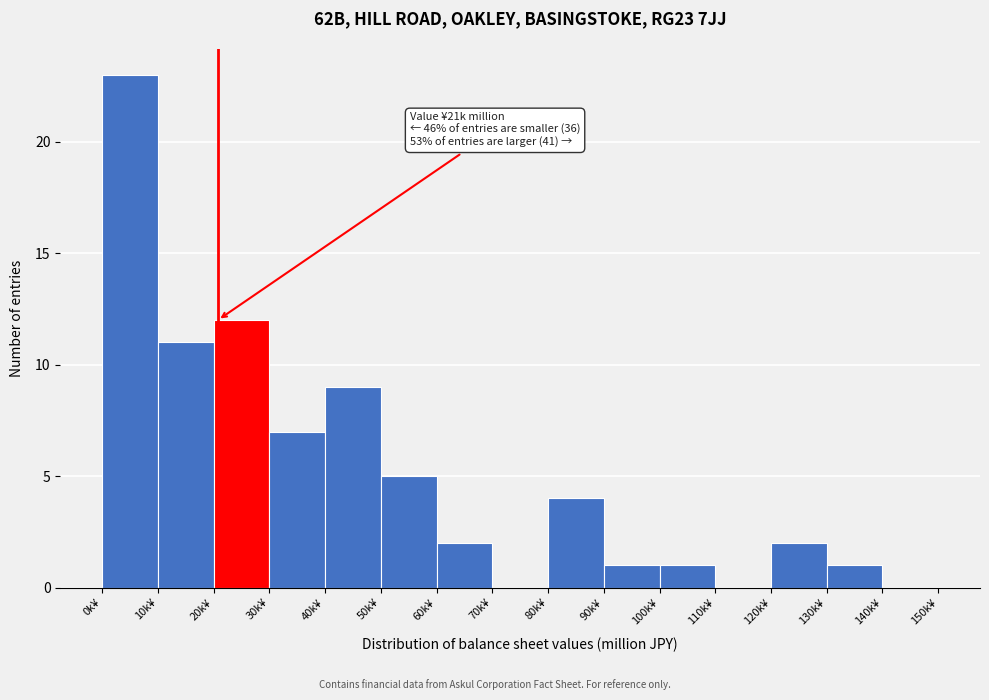

Reading left to right, extract all data points from this chart.

0k¥=23	10k¥=11	20k¥=12	30k¥=7	40k¥=9	50k¥=5	60k¥=2	70k¥=0	80k¥=4	90k¥=1	100k¥=1	110k¥=0	120k¥=2	130k¥=1	140k¥=0